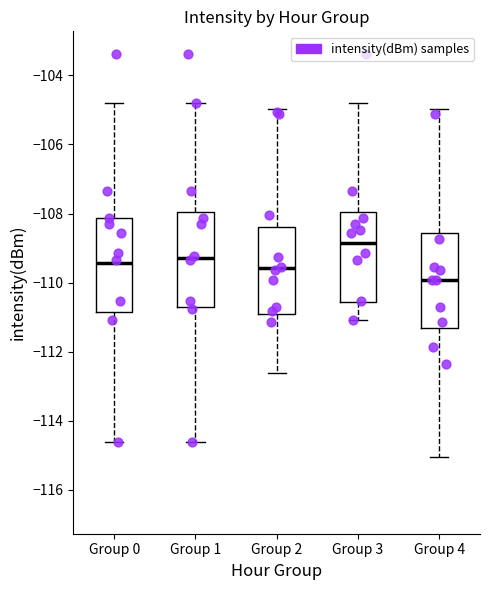

Reading left to right, read every box against the y-axis: the position of its median line, the range the box covers, and the ends of its whiskers. The values are not printed on the chart, so give them approximately, as read against the axis.

Group 0: median -109.4, box -110.8 to -108.2, whiskers -114.6 to -104.8
Group 1: median -109.2, box -110.6 to -108.0, whiskers -114.6 to -104.8
Group 2: median -109.6, box -111.0 to -108.4, whiskers -112.6 to -105.0
Group 3: median -108.8, box -110.6 to -108.0, whiskers -111.0 to -104.8
Group 4: median -110.0, box -111.4 to -108.6, whiskers -115.0 to -105.0